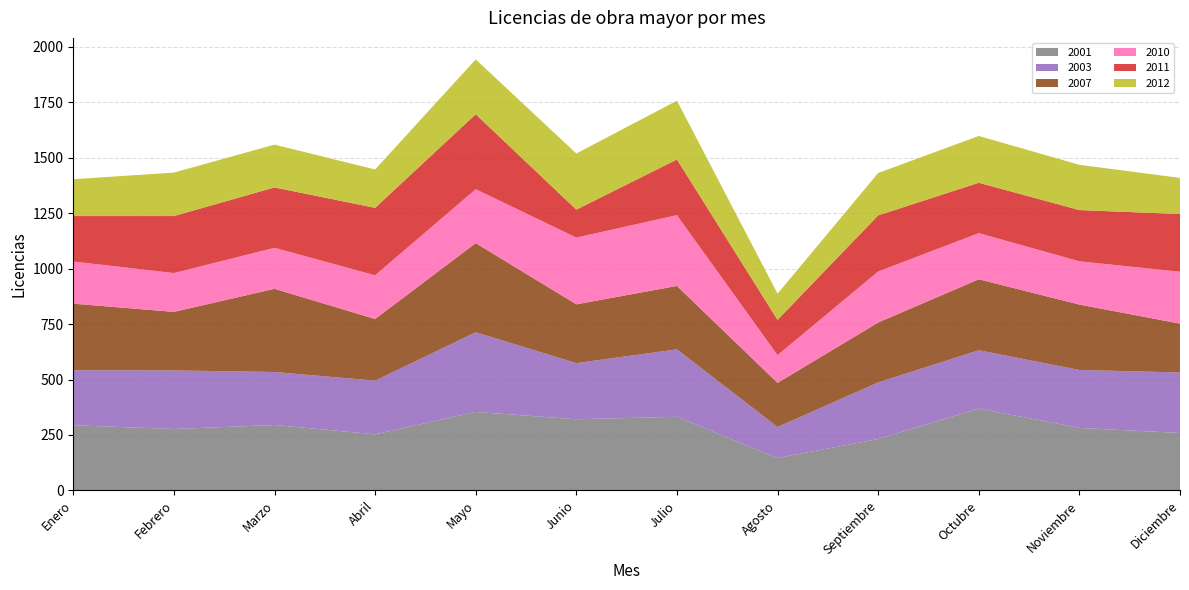

Reading left to right, transcribe all the data shown in this chart.

2001: Enero=294	Febrero=277	Marzo=295	Abril=253	Mayo=354	Junio=321	Julio=332	Agosto=146	Septiembre=232	Octubre=369	Noviembre=282	Diciembre=259
2003: Enero=248	Febrero=264	Marzo=239	Abril=242	Mayo=359	Junio=253	Julio=304	Agosto=140	Septiembre=255	Octubre=263	Noviembre=261	Diciembre=273
2007: Enero=300	Febrero=264	Marzo=375	Abril=278	Mayo=402	Junio=265	Julio=286	Agosto=199	Septiembre=270	Octubre=320	Noviembre=295	Diciembre=220
2010: Enero=190	Febrero=175	Marzo=185	Abril=197	Mayo=243	Junio=301	Julio=319	Agosto=125	Septiembre=230	Octubre=208	Noviembre=195	Diciembre=234
2011: Enero=205	Febrero=257	Marzo=272	Abril=304	Mayo=338	Junio=126	Julio=251	Agosto=159	Septiembre=253	Octubre=227	Noviembre=231	Diciembre=260
2012: Enero=166	Febrero=196	Marzo=193	Abril=173	Mayo=247	Junio=253	Julio=265	Agosto=118	Septiembre=191	Octubre=211	Noviembre=204	Diciembre=163